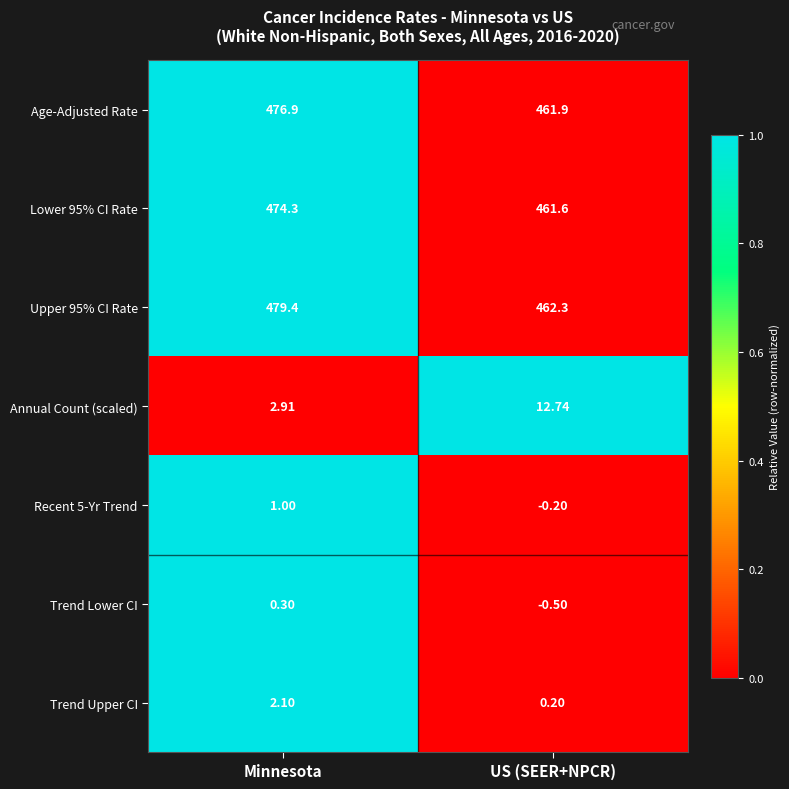

At which category is the sum across all series the highest?

Minnesota